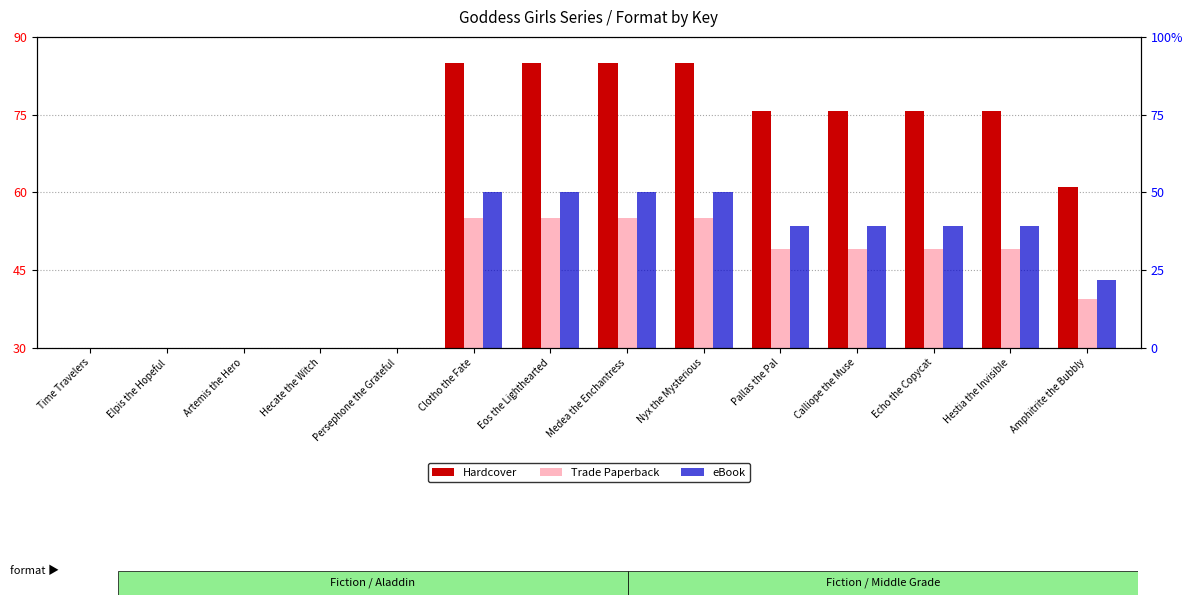

What is the sum of all Trade Paperback values?

536.8